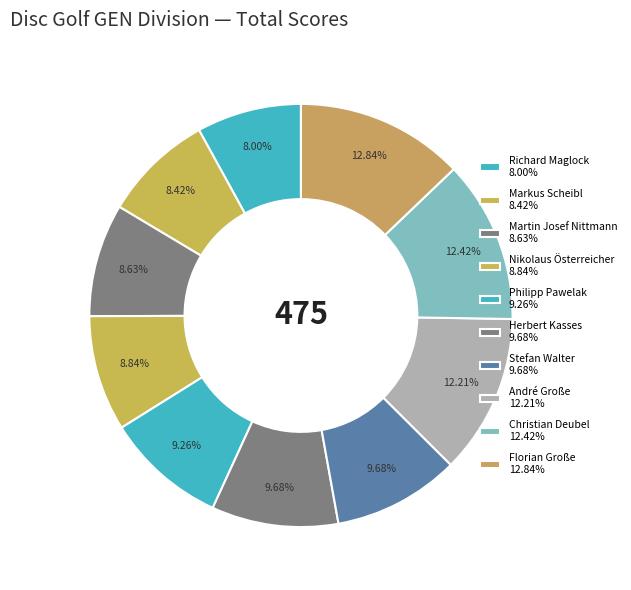

What is the total percentage of André Große and Florian Große?

25.1%